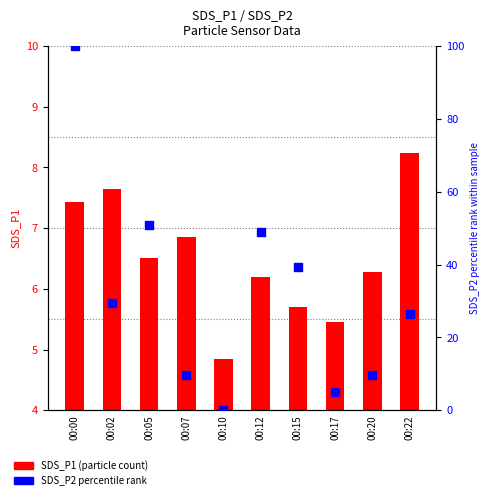

What is the total value across all series at 00:20?

16.1